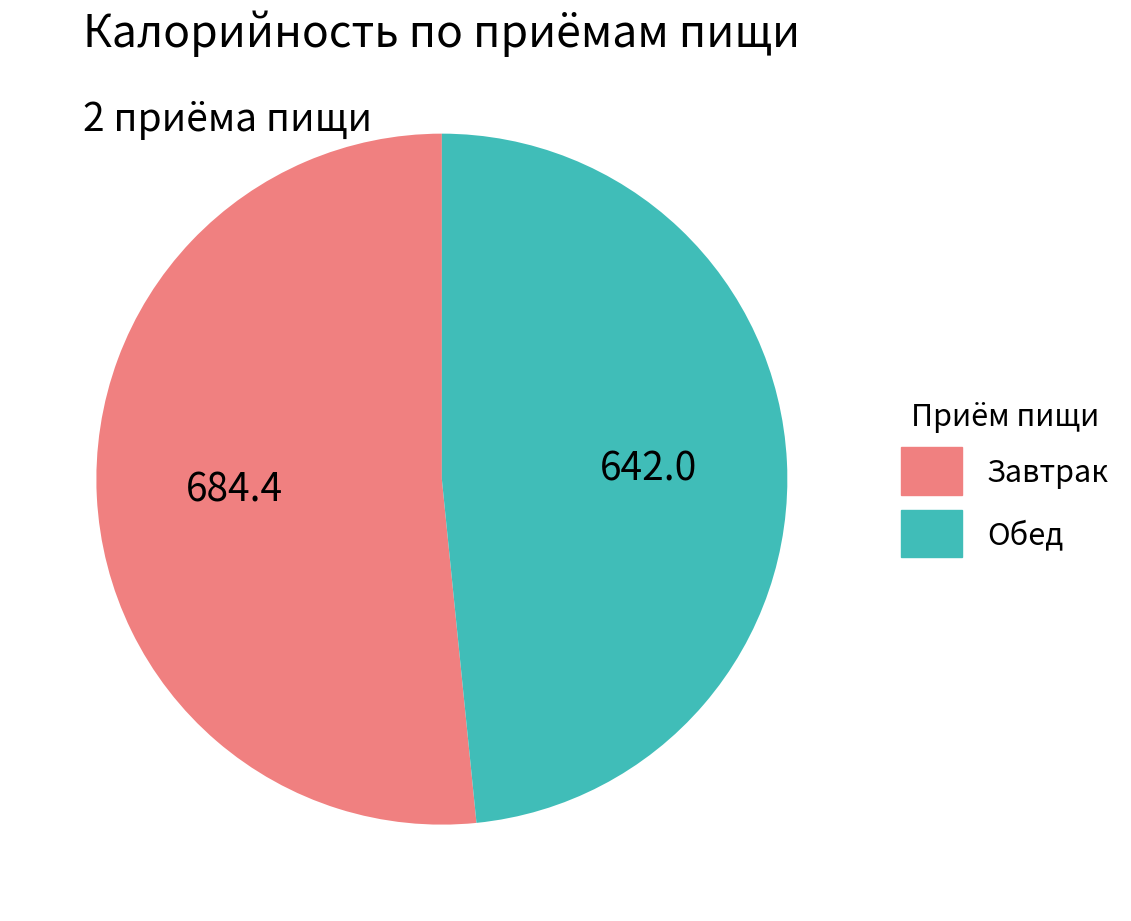

What is the largest slice in the pie chart?

Завтрак